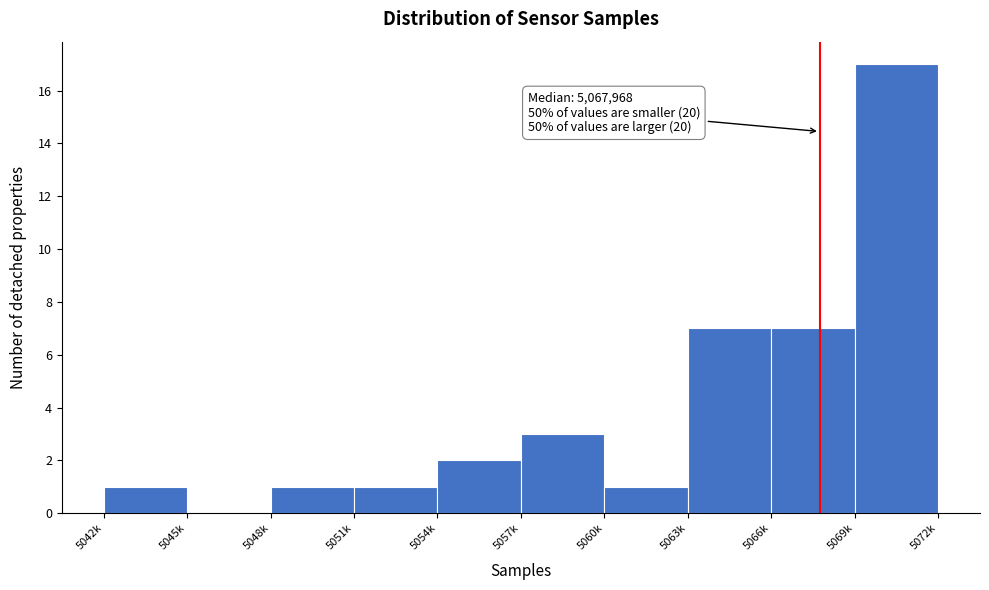

Reading left to right, transcribe all the data shown in this chart.

5042k=1	5045k=0	5048k=1	5051k=1	5054k=2	5057k=3	5060k=1	5063k=7	5066k=7	5069k=17